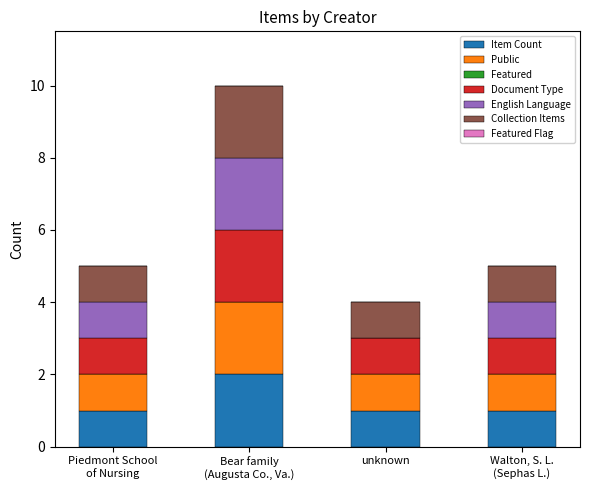

What is the total value across all series at unknown?

4